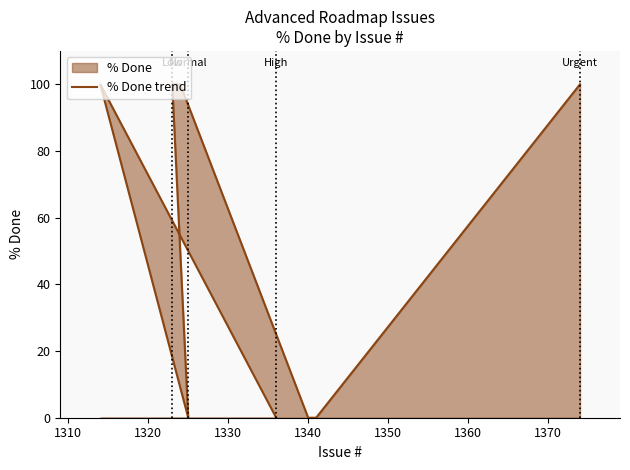

How many values are between 0 and 100?

8